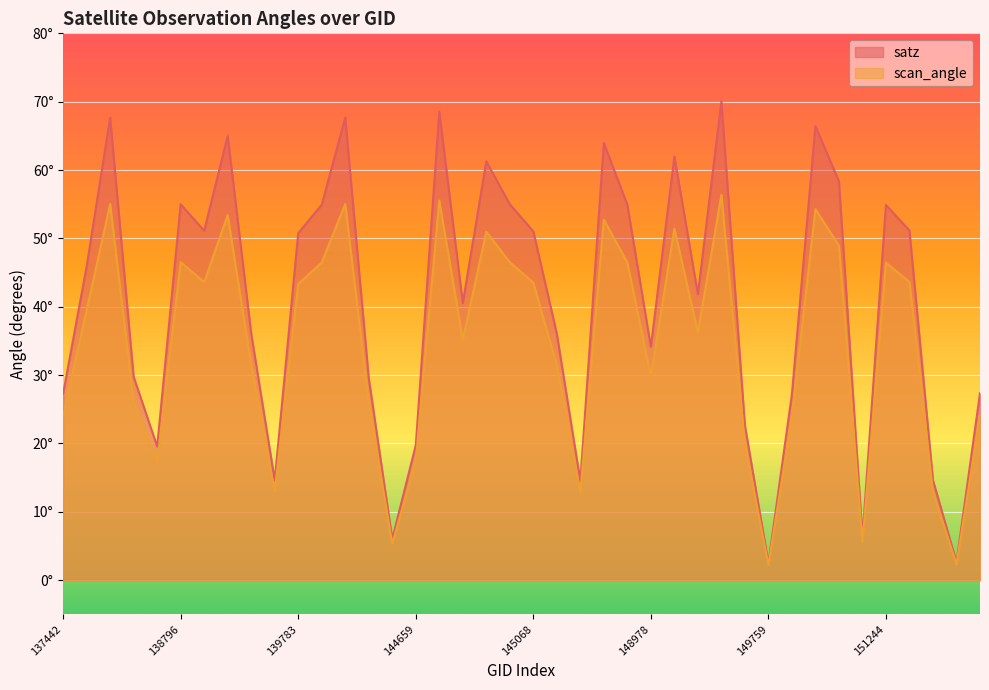

Which series has the largest total across all categories?

satz